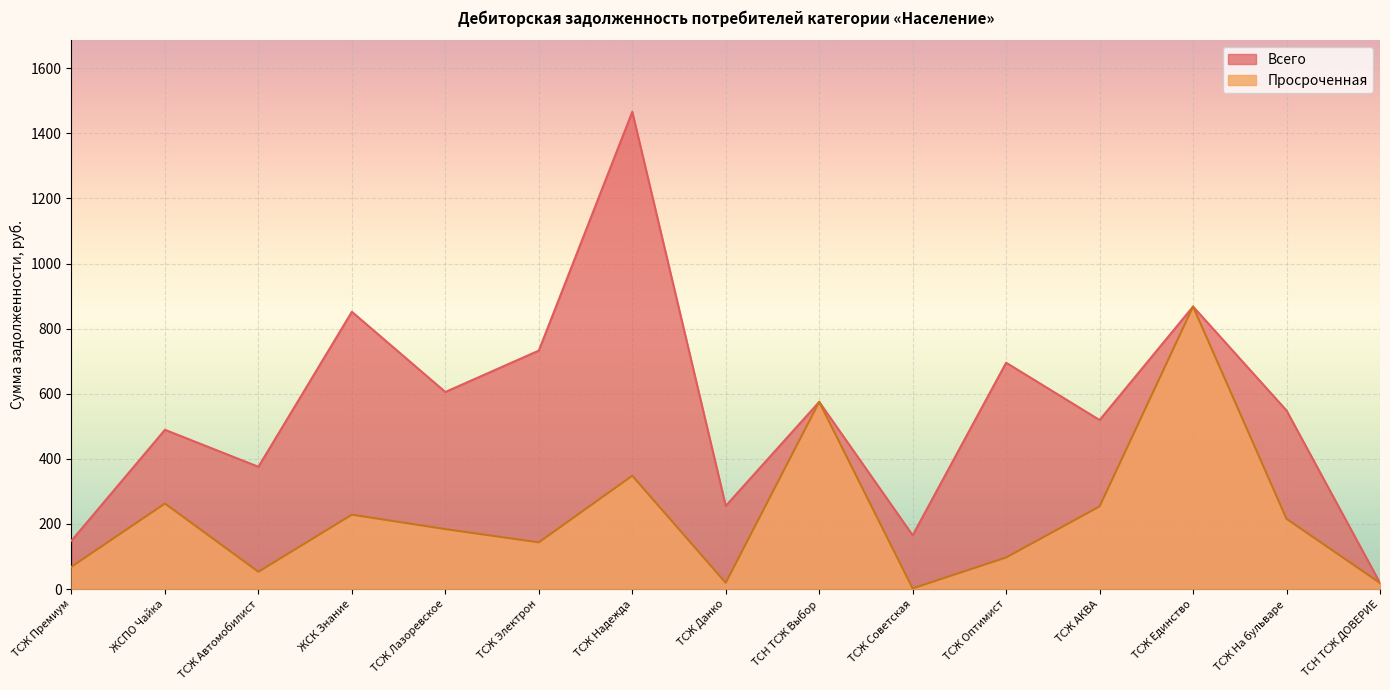

At which category does Просроченная reach its first local peak?

ЖСПО Чайка